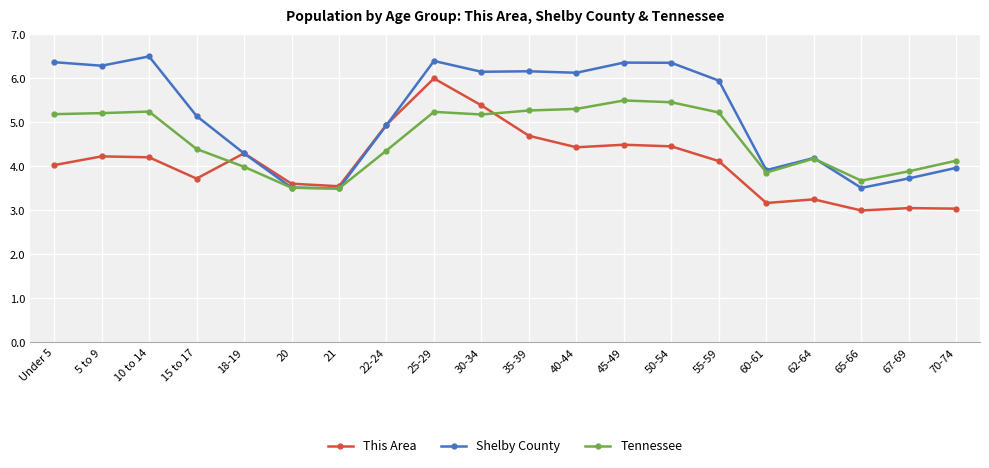

Is the value of Tennessee at 20 greater than the value of This Area at 40-44?

No